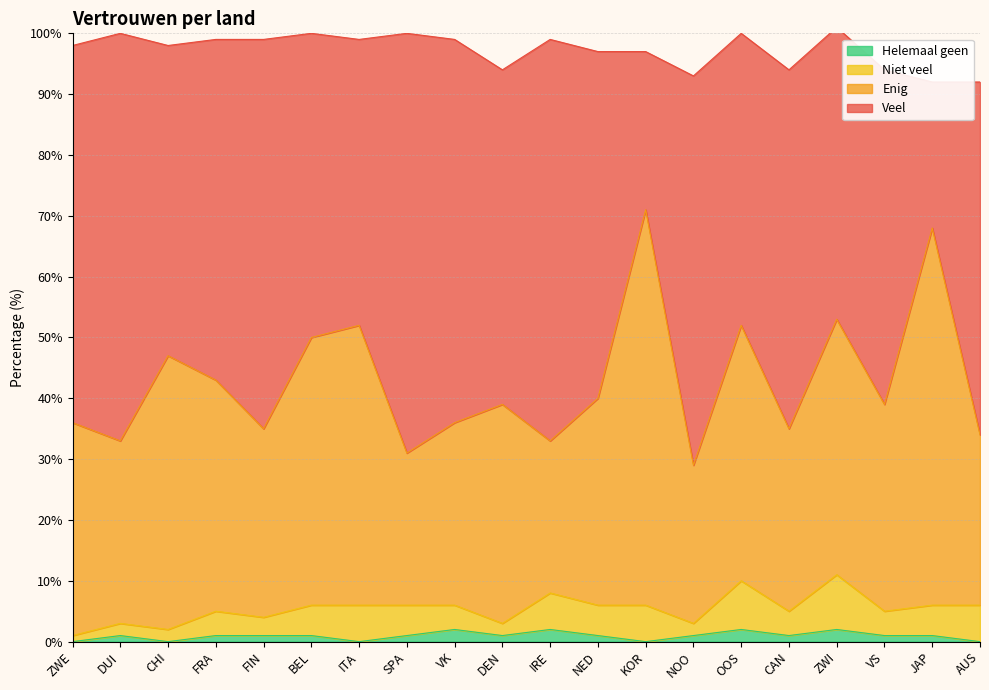

Between NED and JAP, which series saw the biggest shift?

Veel